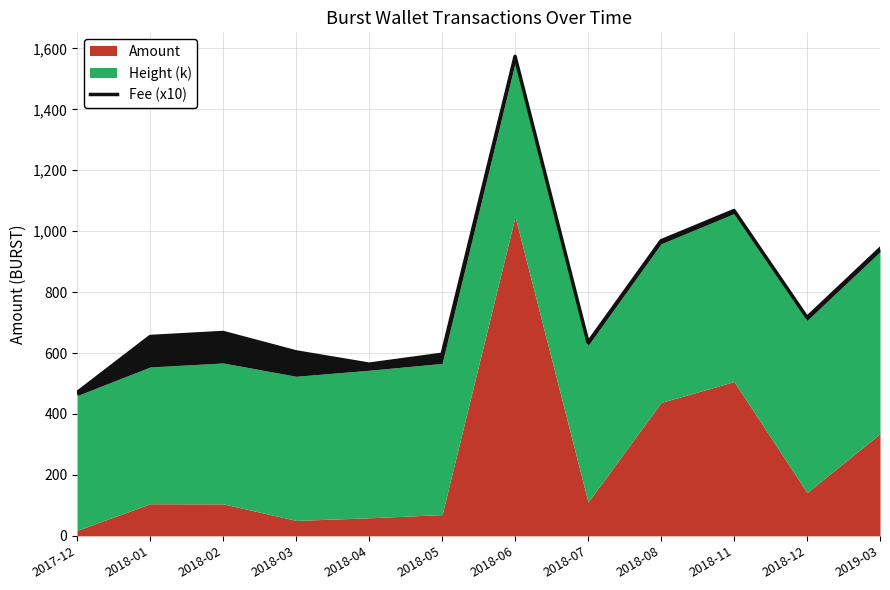

Rank the categories by value from lowest to highest.

2017-12, 2018-04, 2018-05, 2018-03, 2018-07, 2018-01, 2018-02, 2018-12, 2019-03, 2018-08, 2018-11, 2018-06